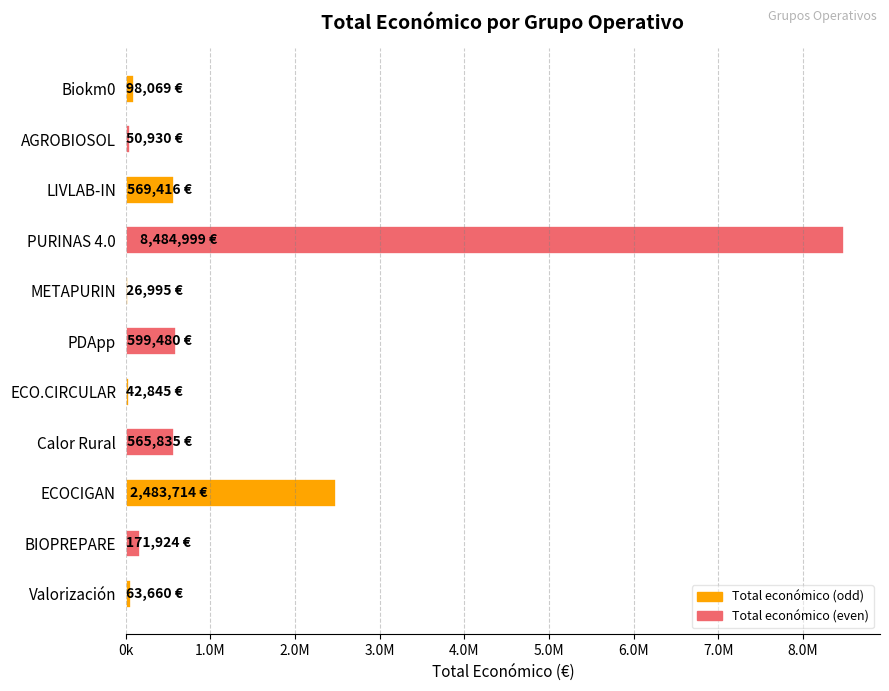

Are the bars horizontal?

Yes